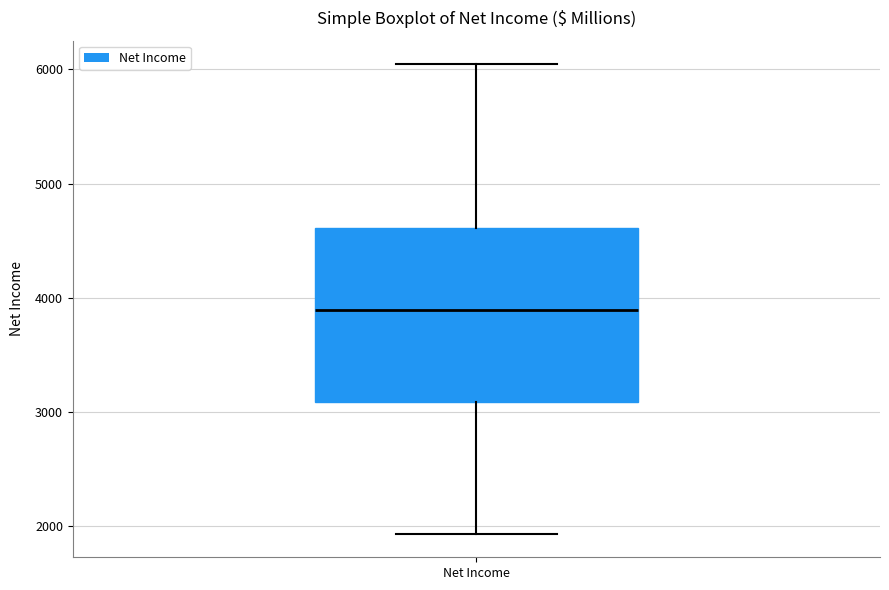

Where does the lower whisker of the box for Net Income end on the y-axis? The values are not printed on the chart, so give them approximately, as read against the axis.

1900